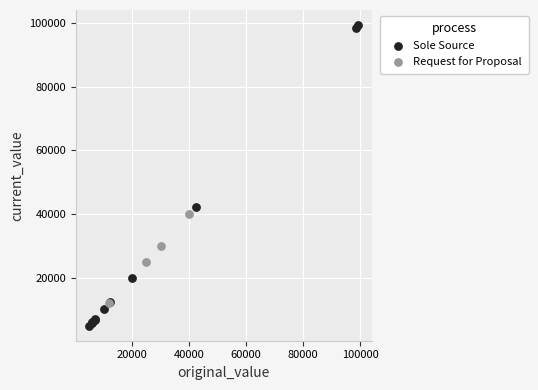

Which series has the largest Y range (max minus min)?

Sole Source